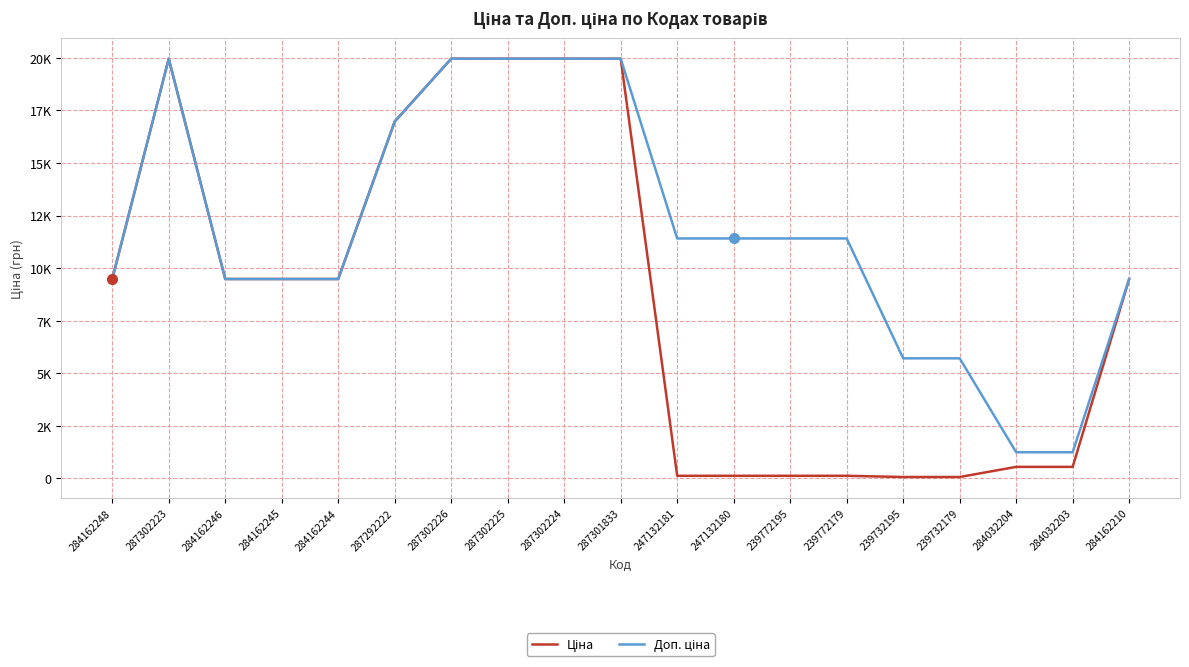

Which label corresponds to the smallest value in the chart?

239732195